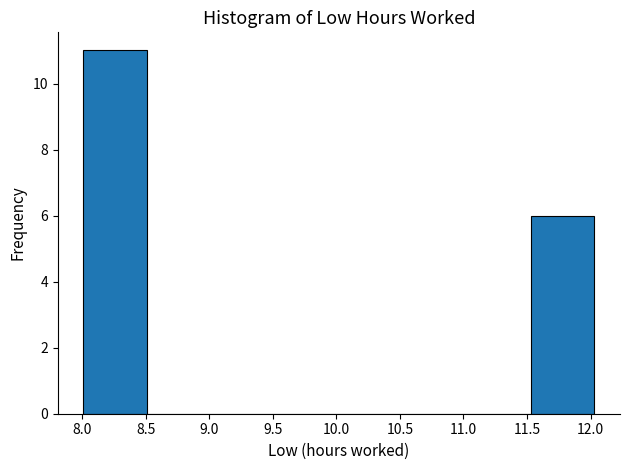

Over which range of the x-axis is the bar tallest?

8.00 to 8.50